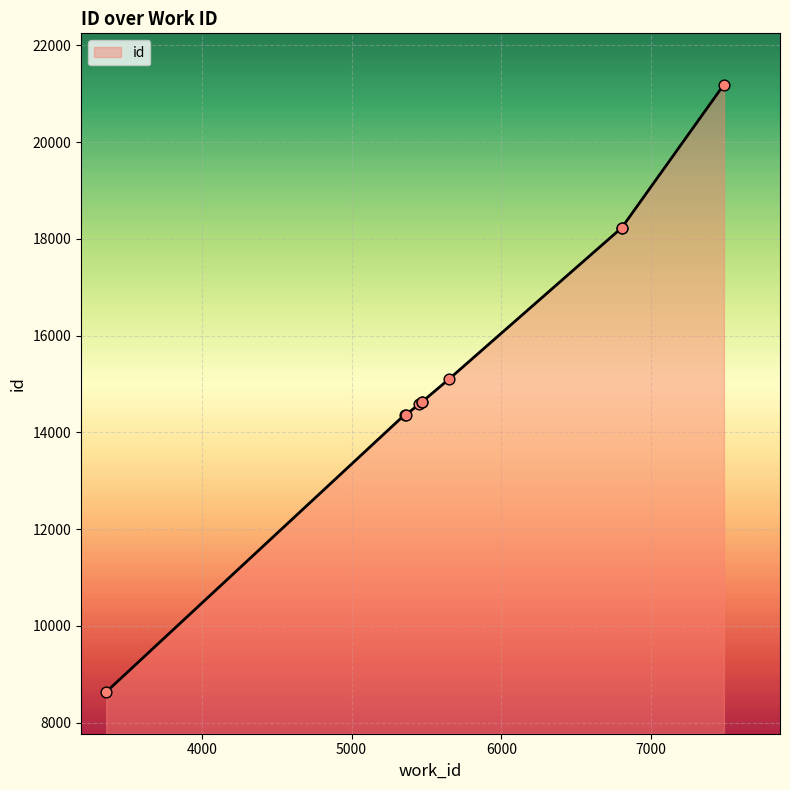

What is the change in value from 3362 to 7486?

+12552